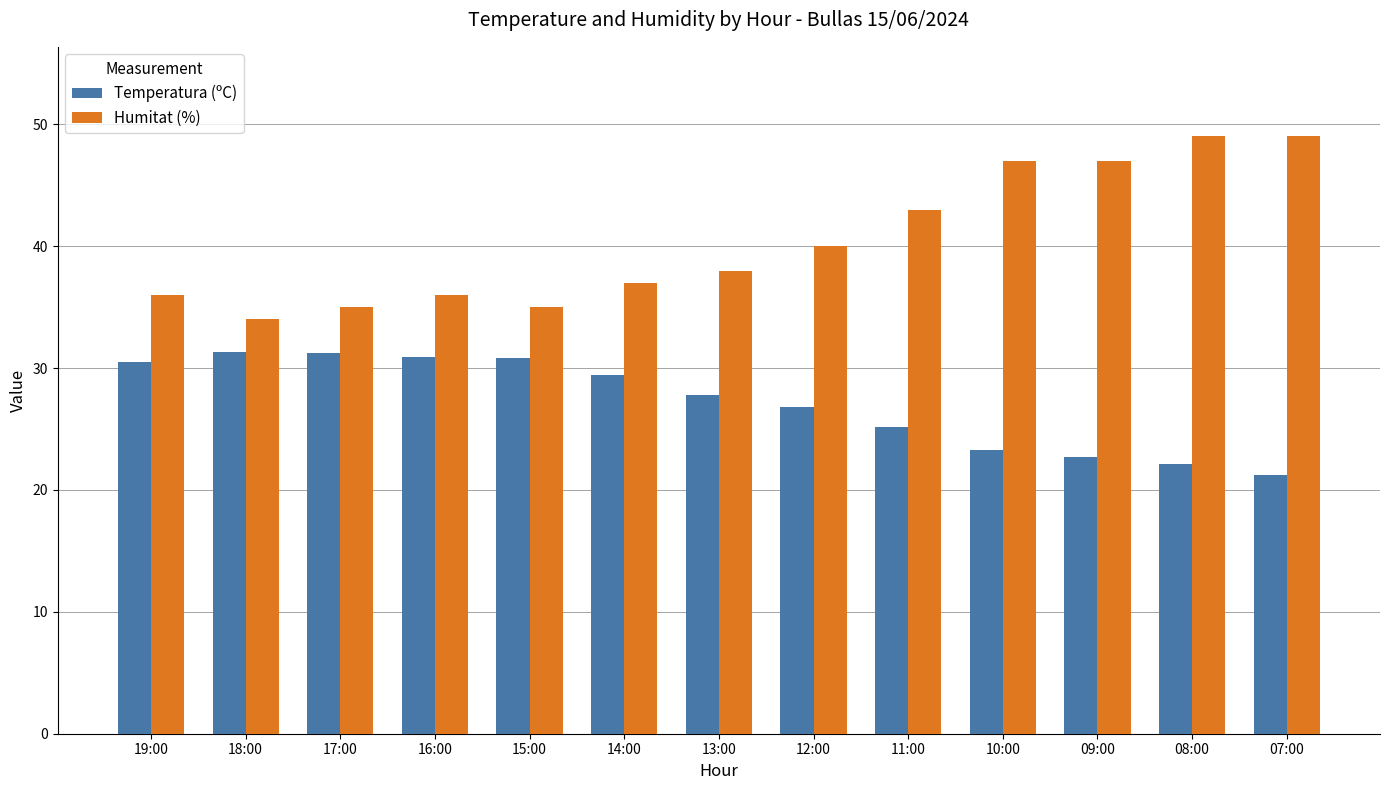

What is the greatest value displayed?

49.0